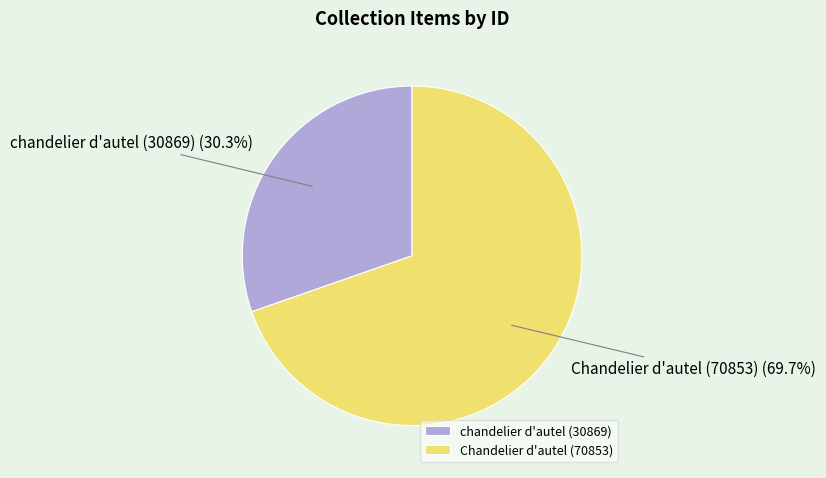

How many segments does this pie chart have?

2